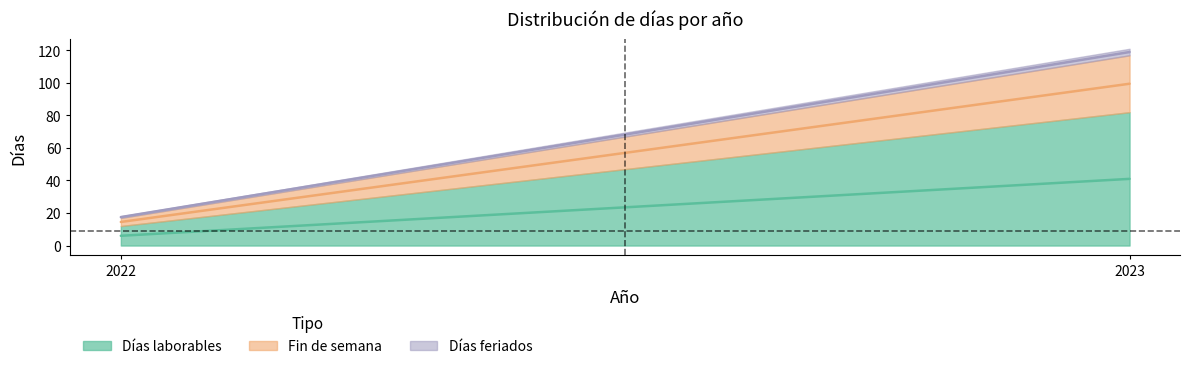

At which category is the sum across all series the highest?

2023